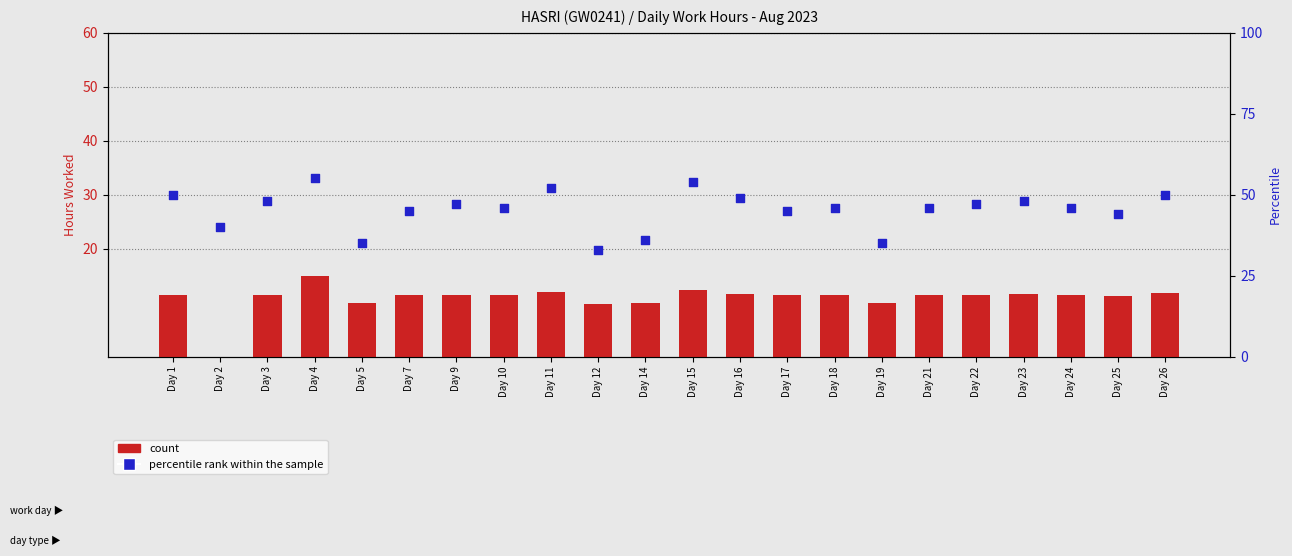

Is the value of percentile rank within the sample at Day 23 greater than the value of count at Day 25?

Yes